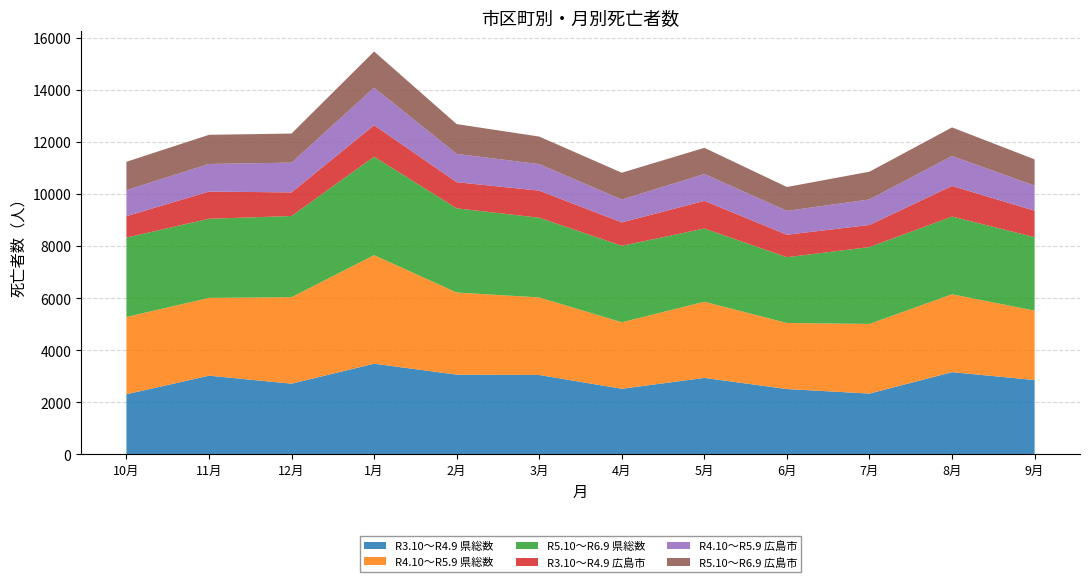

Reading left to right, extract all data points from this chart.

R3.10～R4.9 県総数: 2309	3022	2716	3482	3062	3049	2520	2937	2510	2335	3157	2856
R4.10～R5.9 県総数: 2965	2985	3319	4166	3152	2976	2553	2922	2535	2674	2989	2663
R5.10～R6.9 県総数: 3047	3037	3115	3778	3231	3059	2933	2812	2524	2949	2982	2819
R3.10～R4.9 広島市: 822	1043	906	1208	1003	1039	898	1060	862	848	1176	1015
R4.10～R5.9 広島市: 1000	1061	1143	1442	1086	1019	877	1033	916	980	1150	964
R5.10～R6.9 広島市: 1088	1118	1116	1388	1143	1057	1030	1003	916	1065	1096	1007